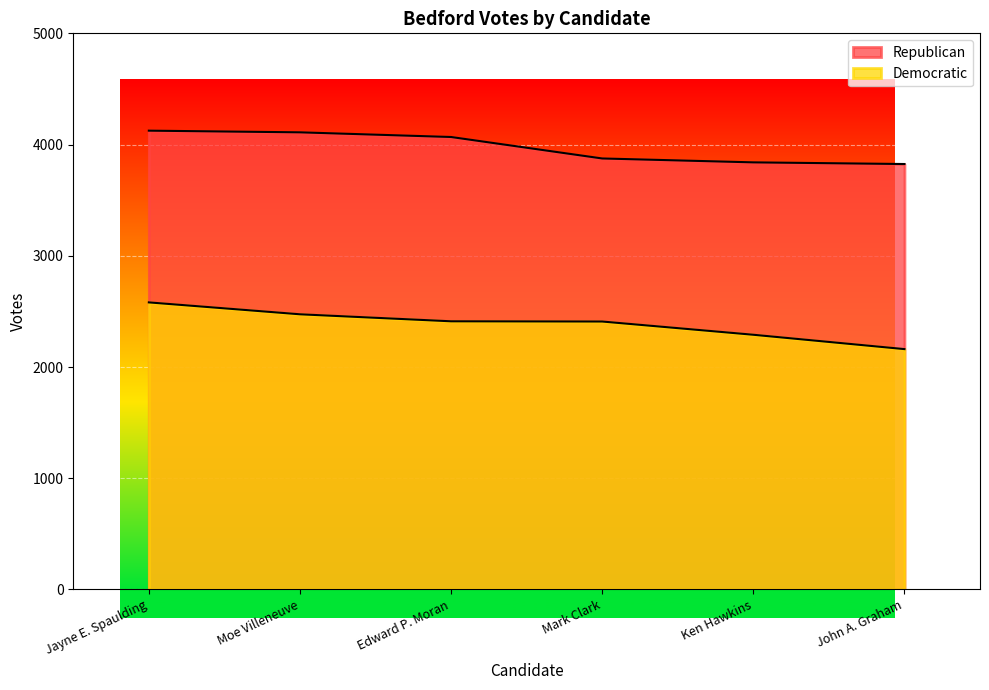

Which series has the widest spread of values?

Democratic